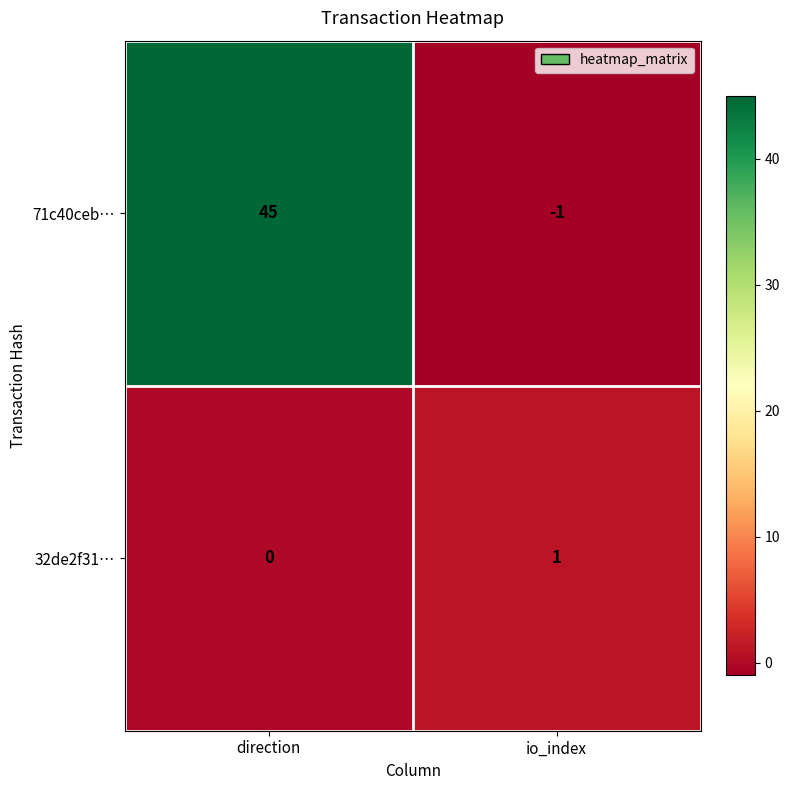

Between direction and io_index, which series saw the biggest shift?

71c40ceb…